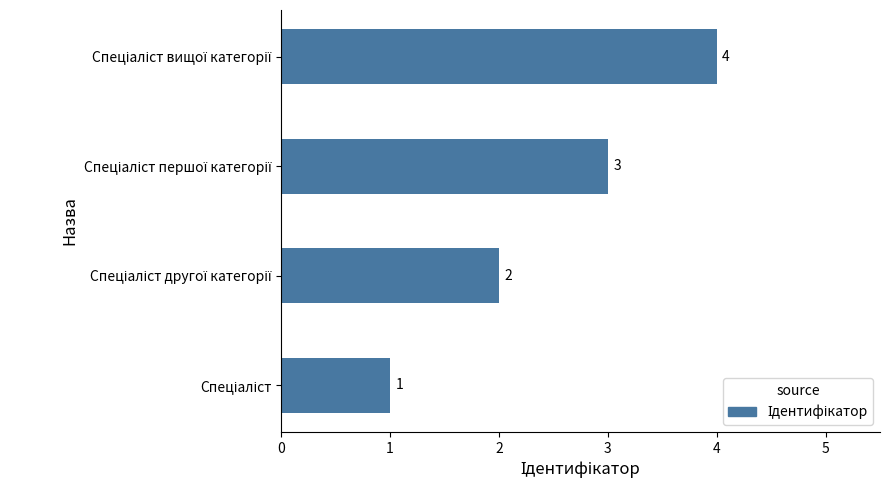

What is the maximum value shown in the chart?

4